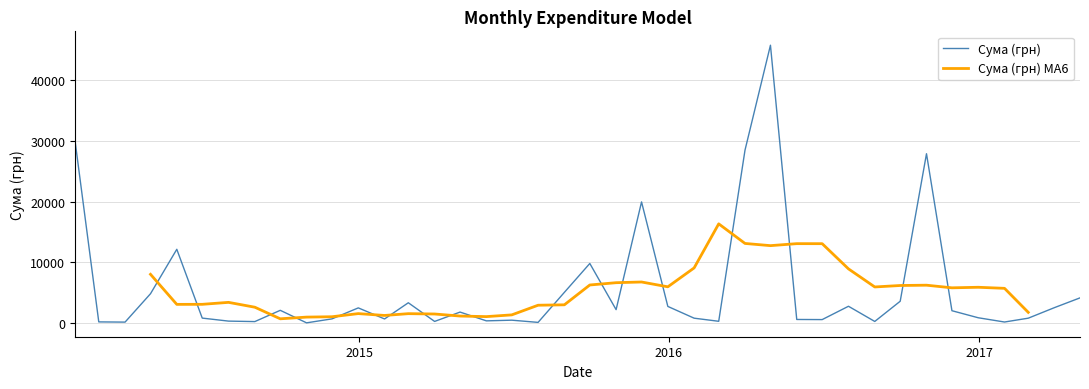

What is the maximum value for Сума (грн)?

45738.9